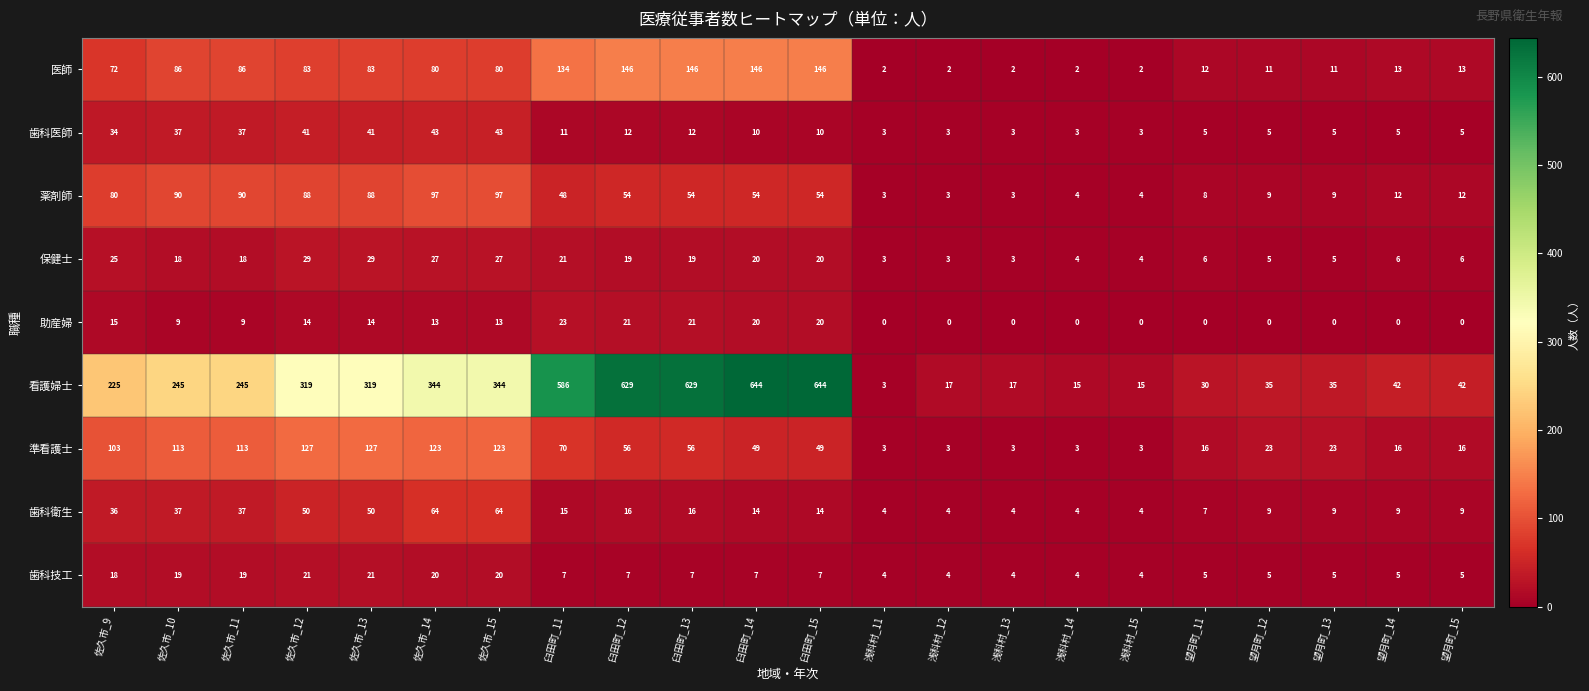

Count the number of data series in this chart.

9